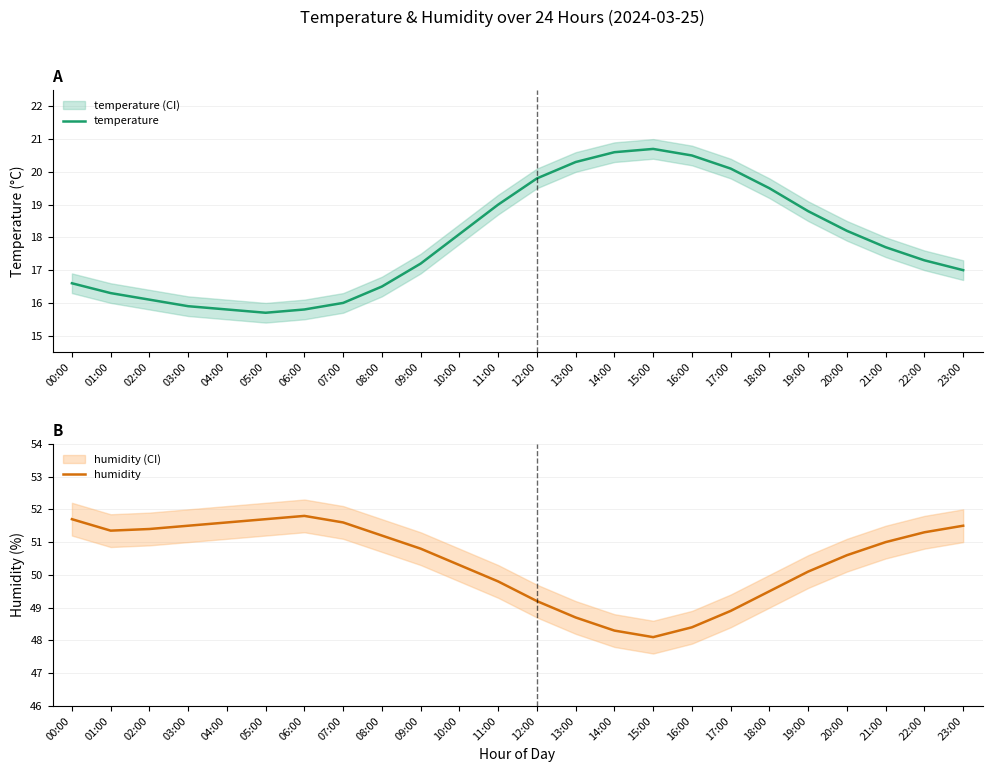

What are all the series names shown in the legend?

temperature, humidity